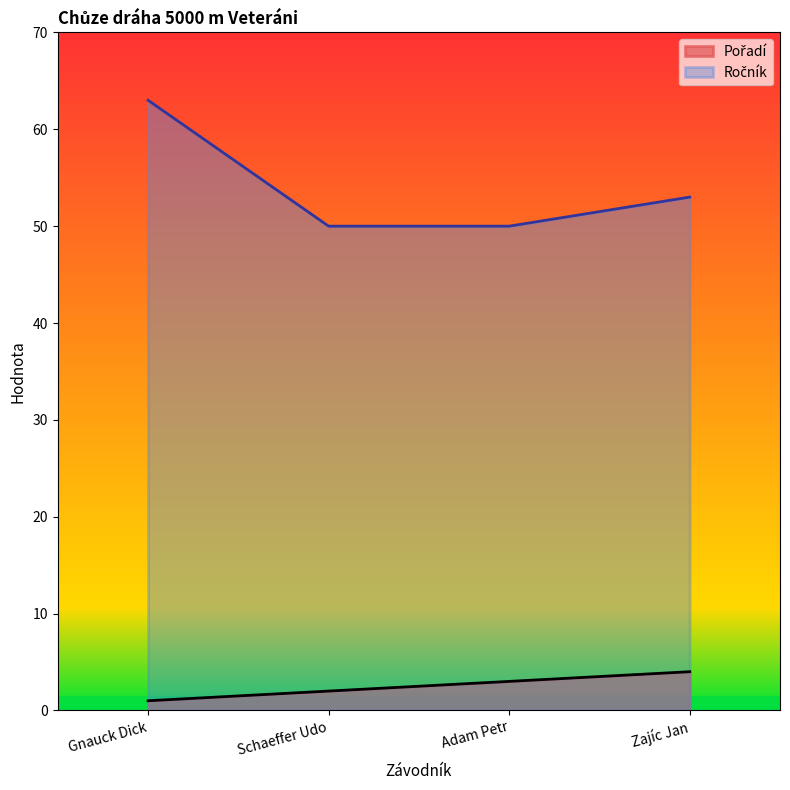

True or false: Ročník has more than 0 interior local peaks.

False